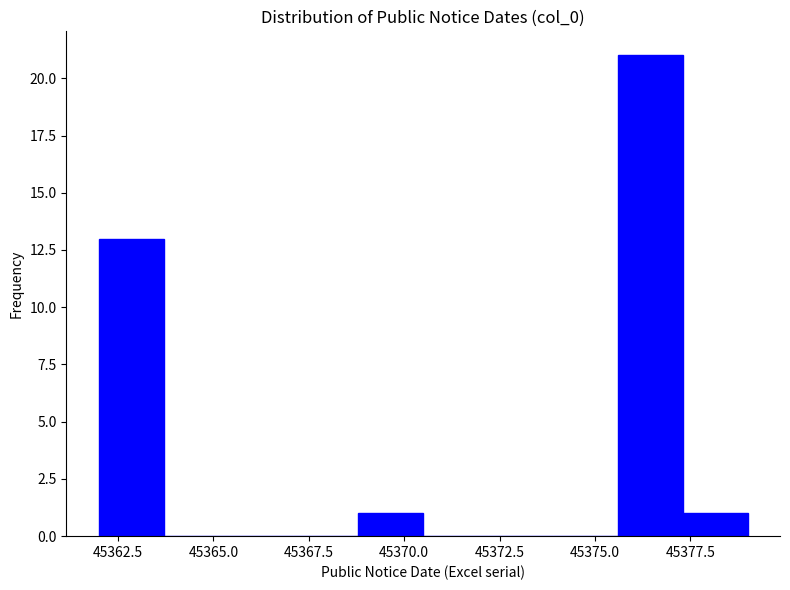

Around what value on the x-axis is the tallest bar? Give the approximate position of its centre, as read against the axis.

45376.5